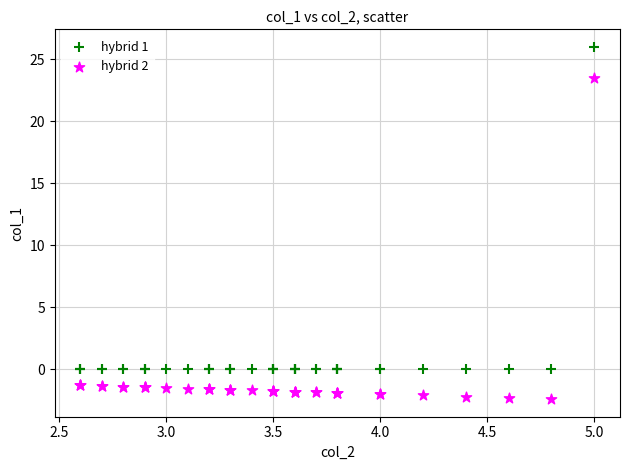

Which series contains the highest Y value?

hybrid 1